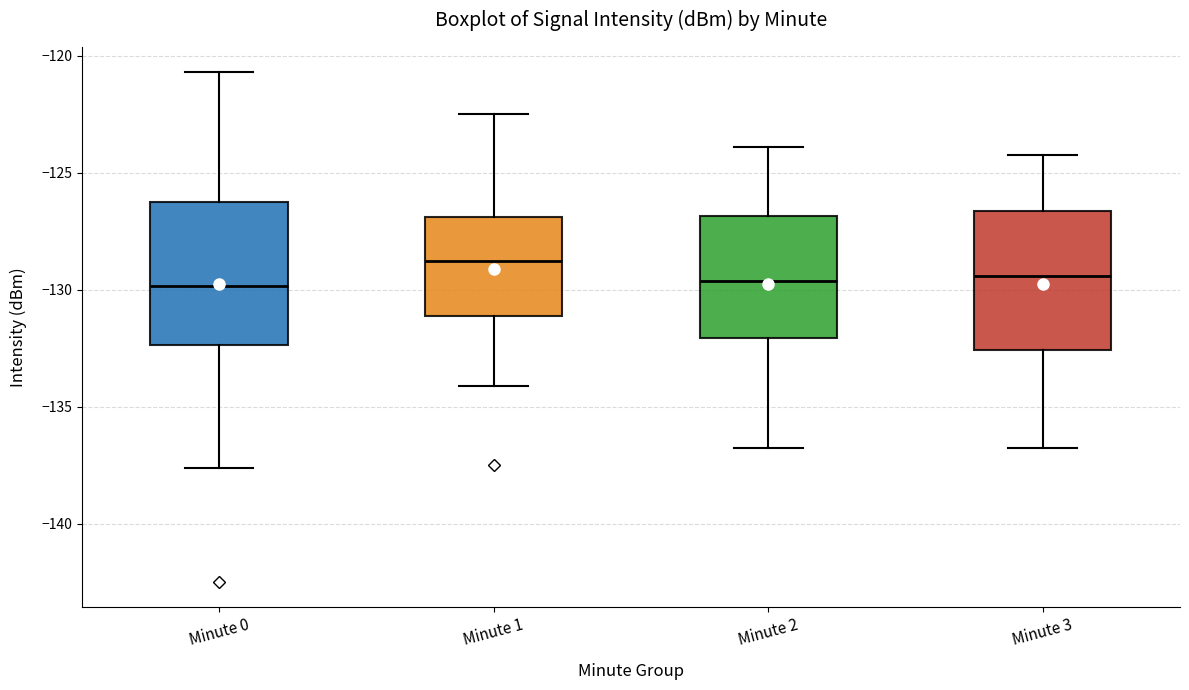

Where is the lower edge of the box for Minute 1 on the y-axis? The values are not printed on the chart, so give them approximately, as read against the axis.

-131.0